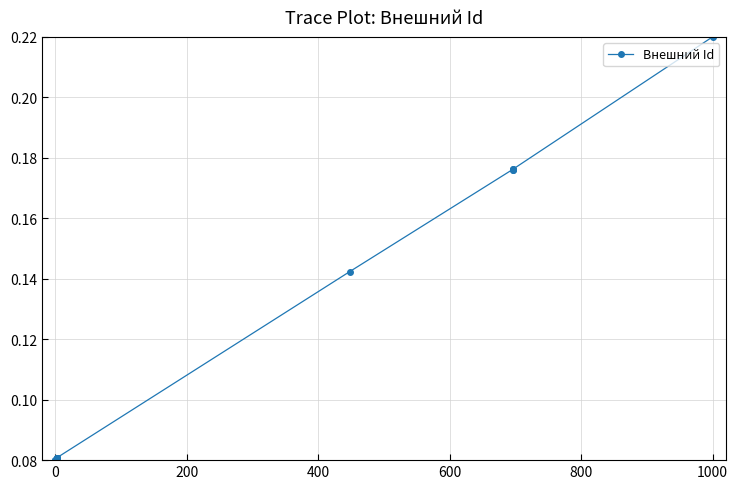

Is this an area chart (filled region under the line)?

No